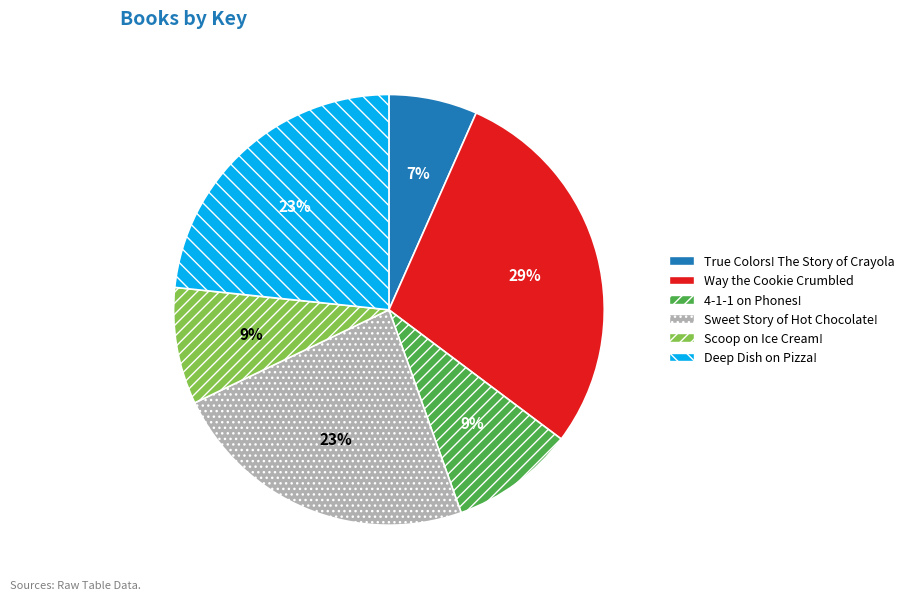

What is the largest slice in the pie chart?

Way the Cookie Crumbled